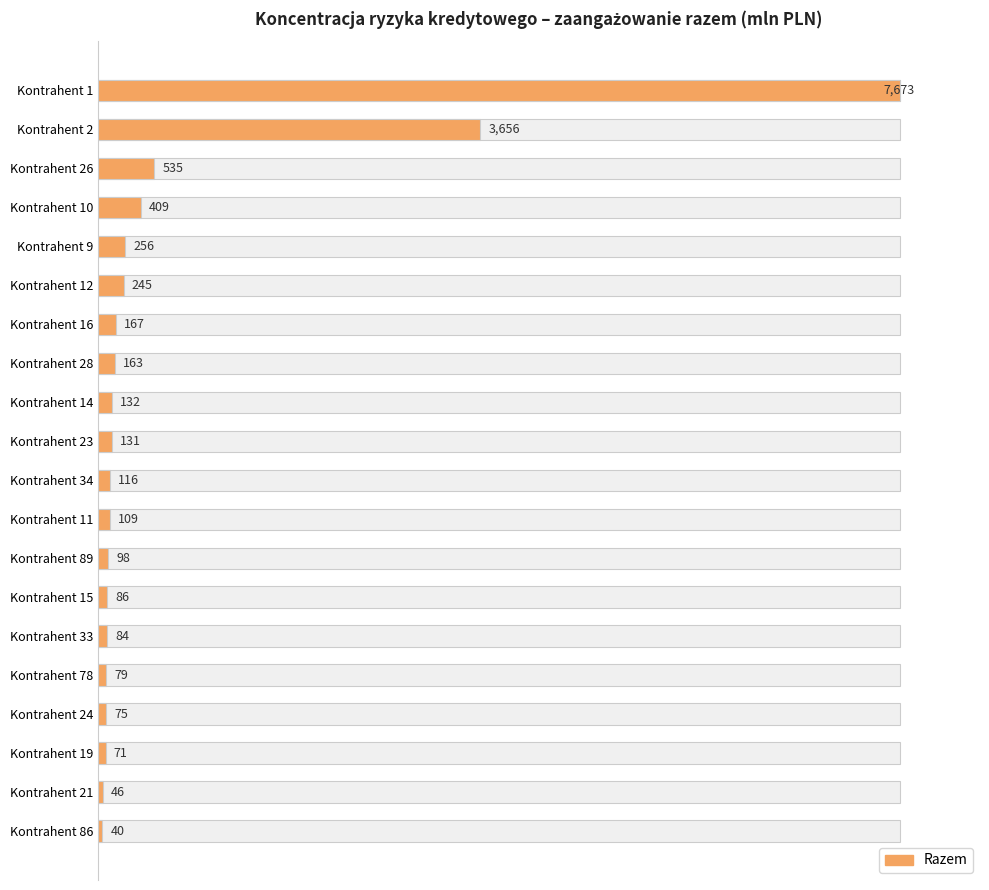

Are the bars grouped side by side (vs. stacked)?

No